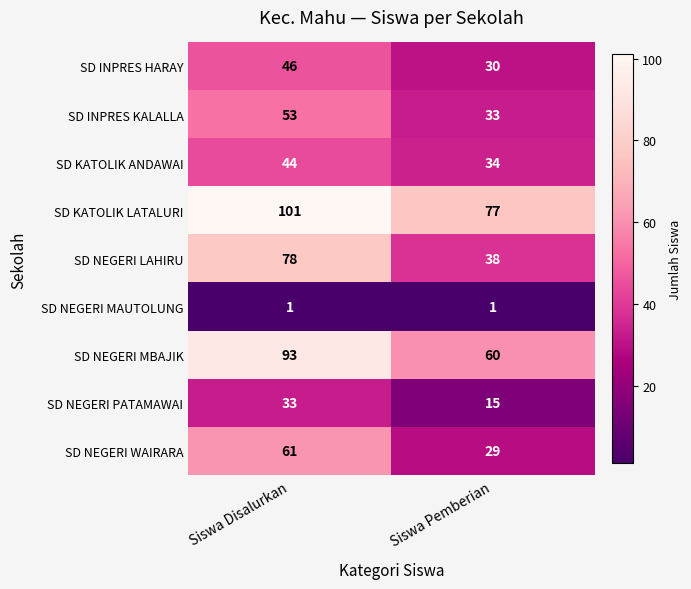

Which series has the widest spread of values?

SD NEGERI LAHIRU